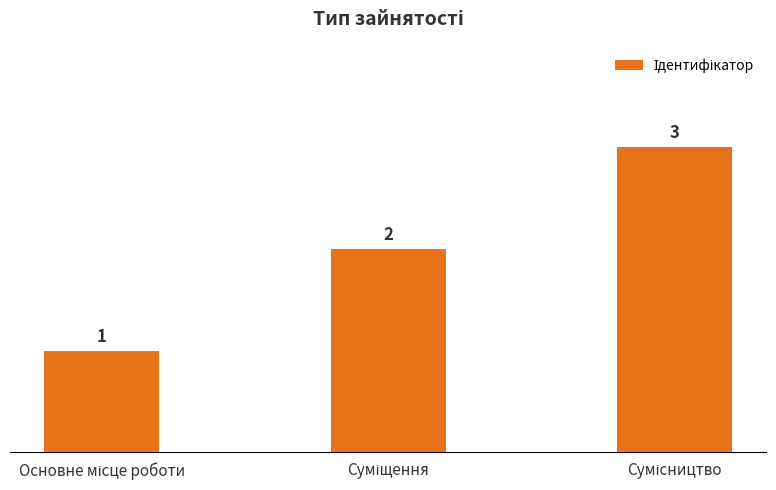

What is the maximum value shown in the chart?

3